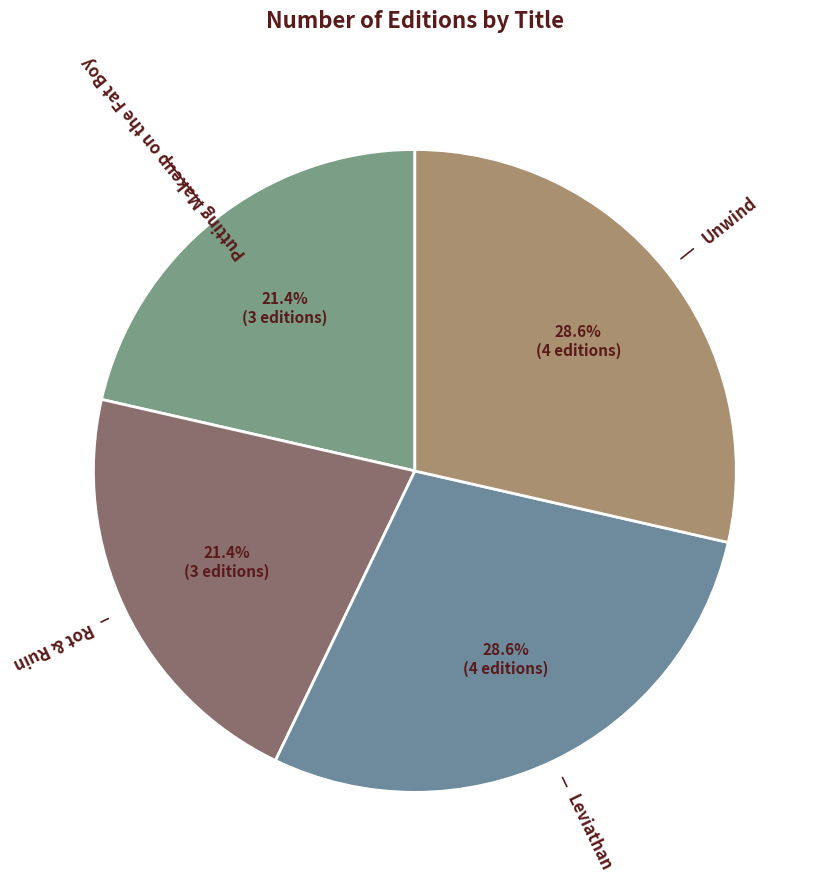

Which has a higher value, Rot & Ruin or Unwind?

Unwind